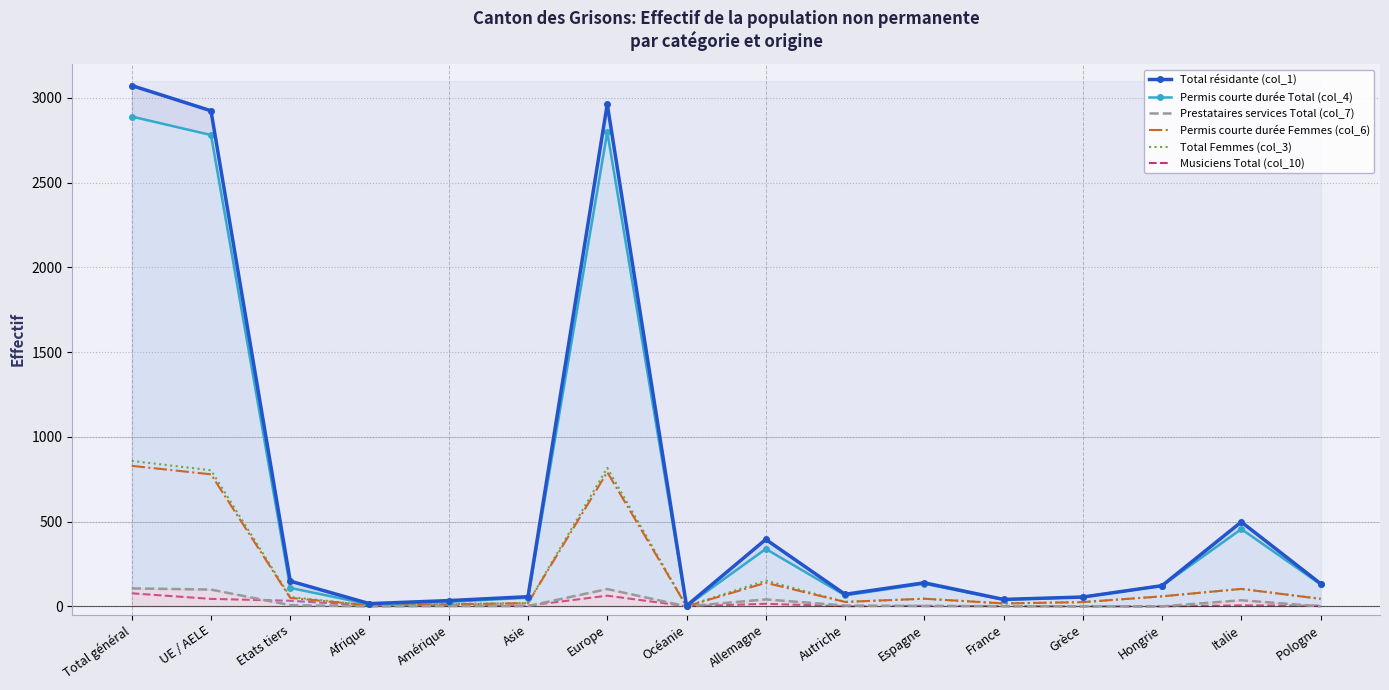

True or false: Total résidante (col_1) and Permis courte durée Femmes (col_6) cross at least once.

False